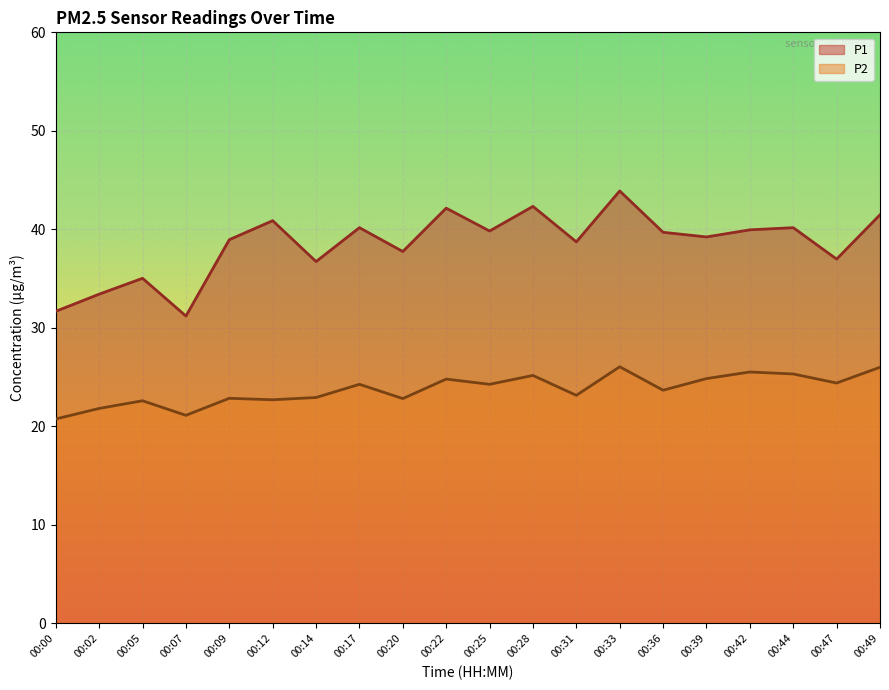

What is the minimum value shown in the chart?

20.8